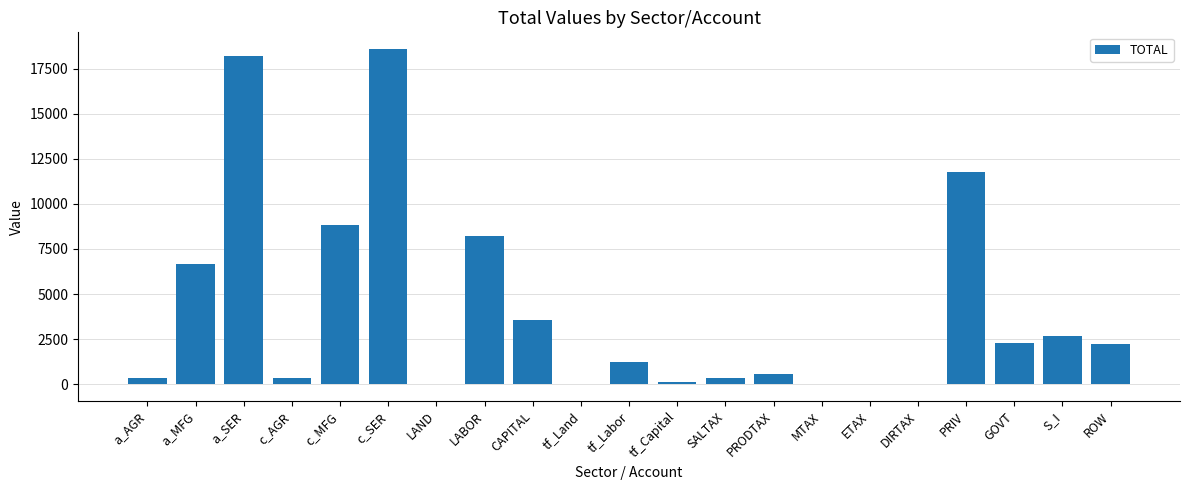

Which label corresponds to the largest value in the chart?

c_SER